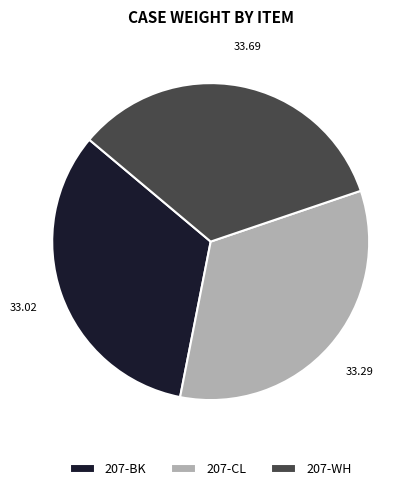

Do 207-WH and 207-CL together represent more than half of the pie?

Yes